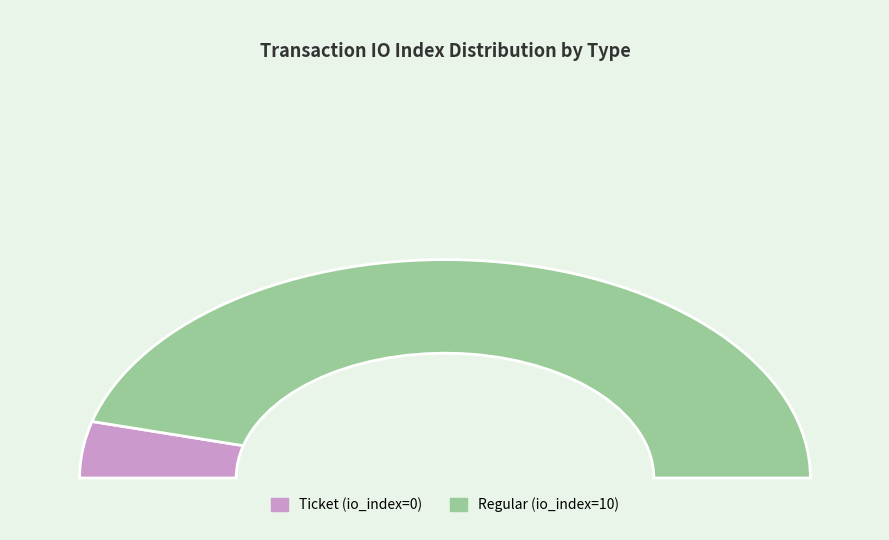

Which slice is the smallest?

Ticket